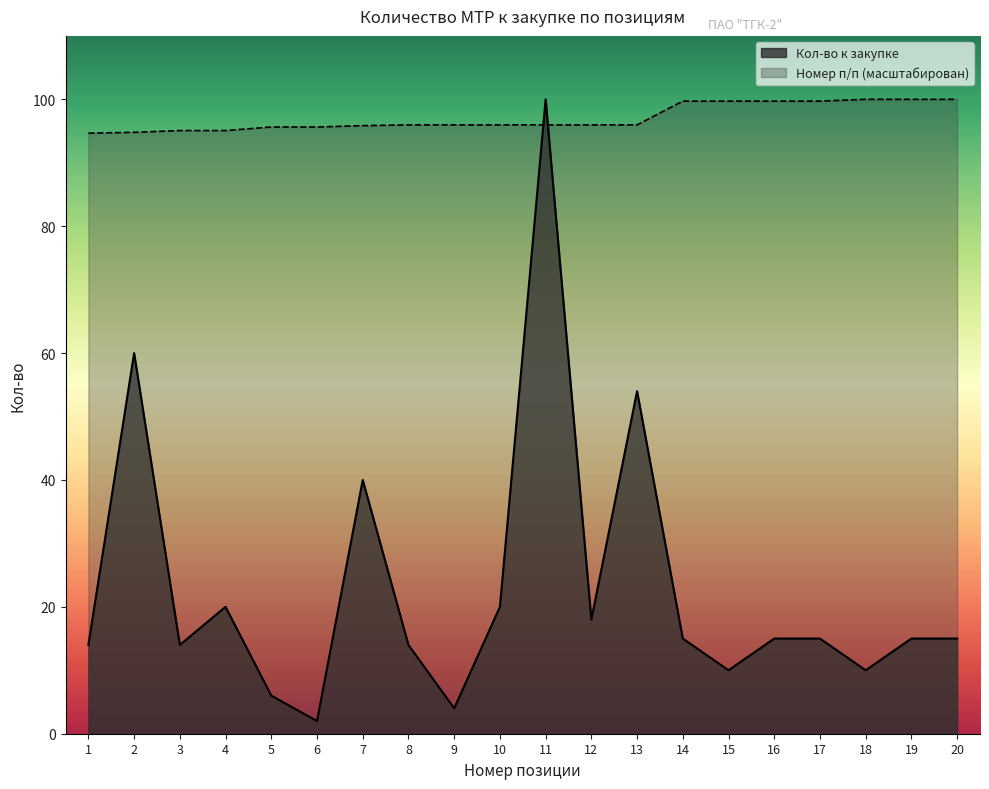

How many data points in Кол-во к закупке are above 15?

7